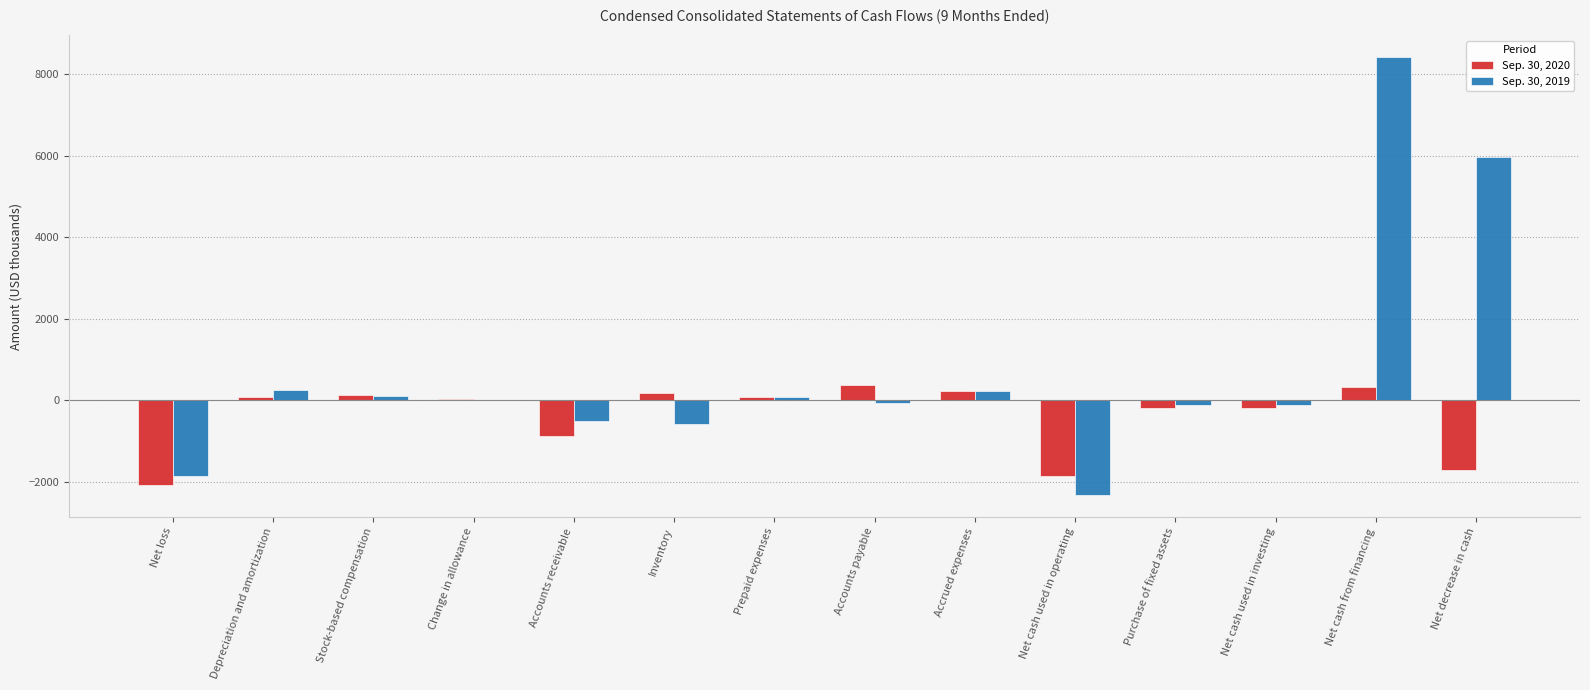

The Sep. 30, 2019 series shows -866 at Accounts receivable. True or false?

False